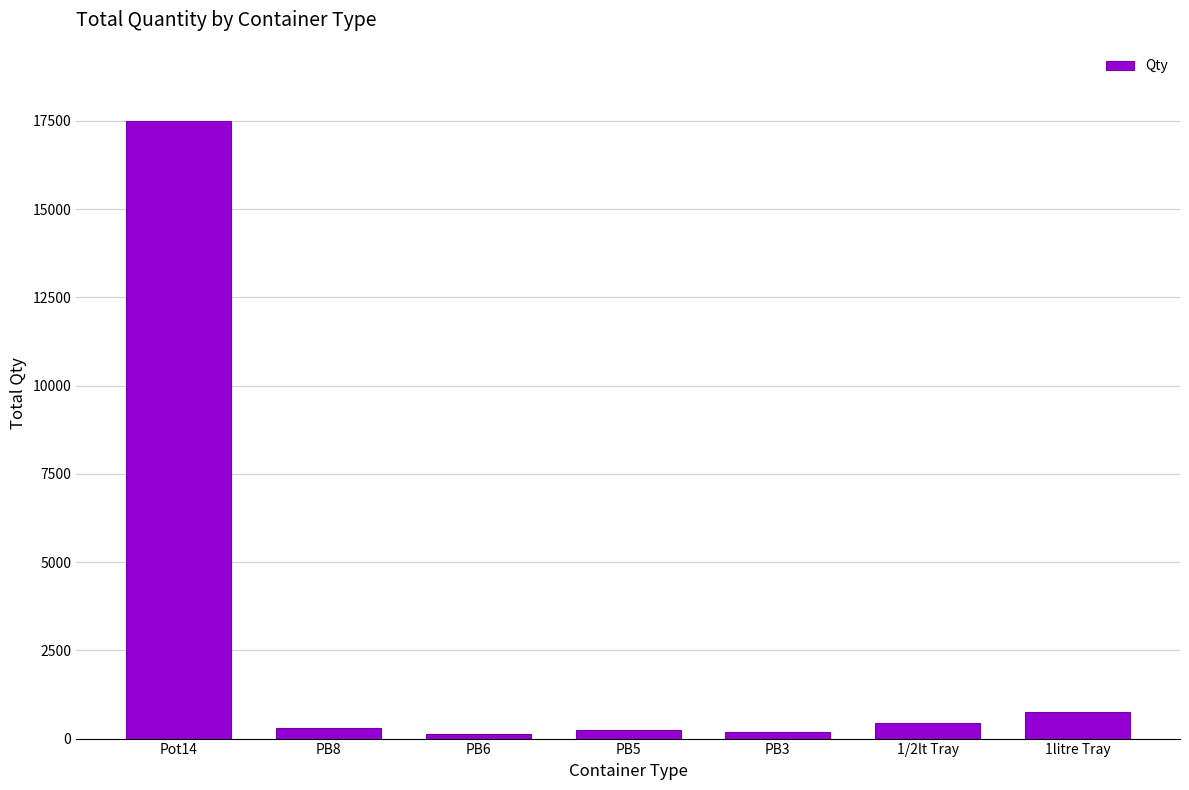

What is the label of the 4th bar from the left?

PB5